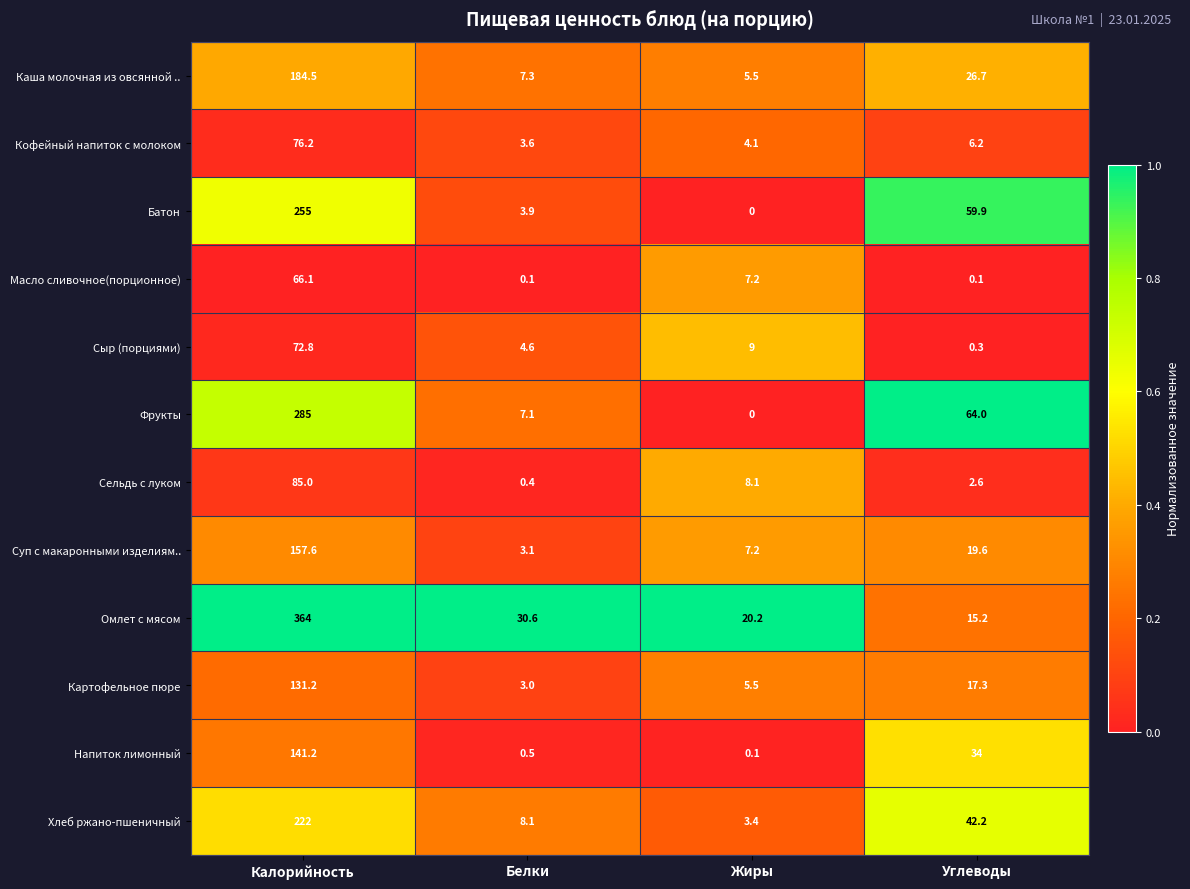

Which category has the lowest value in the Хлеб ржано-пшеничный series?

Жиры